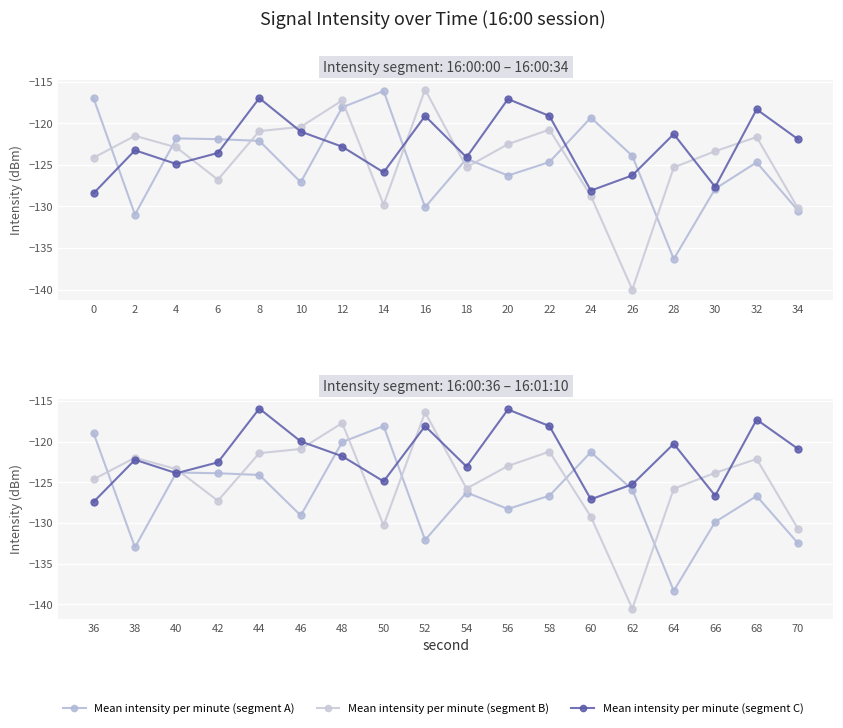

How many interior local peaks does the Mean intensity per minute (segment A) series have?

5